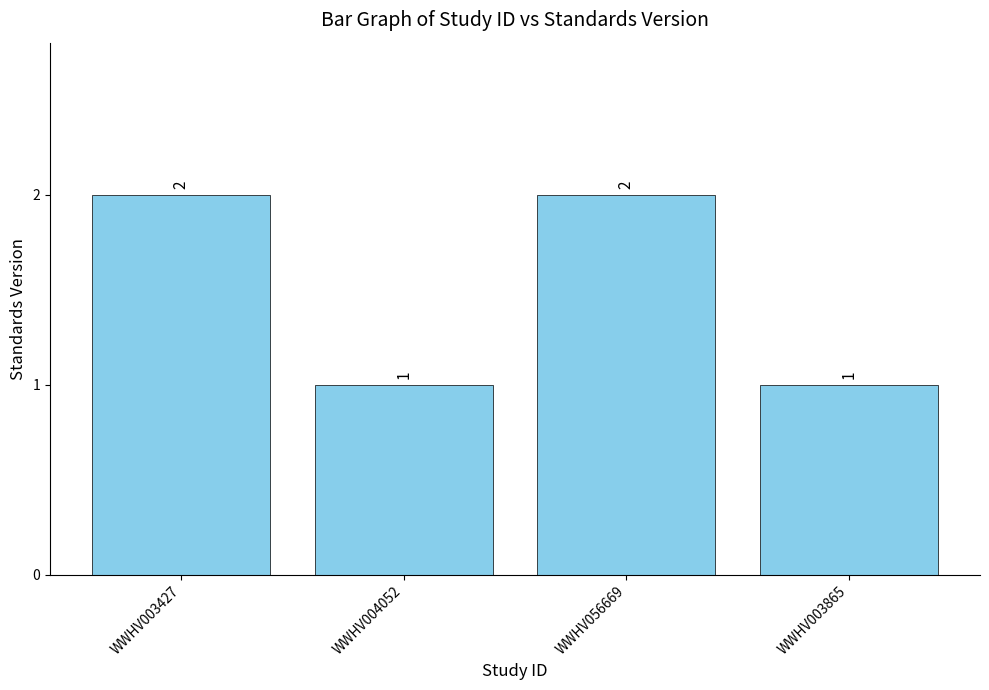

What is the ratio of the value at WWHV003865 to the value at WWHV003427?

0.5